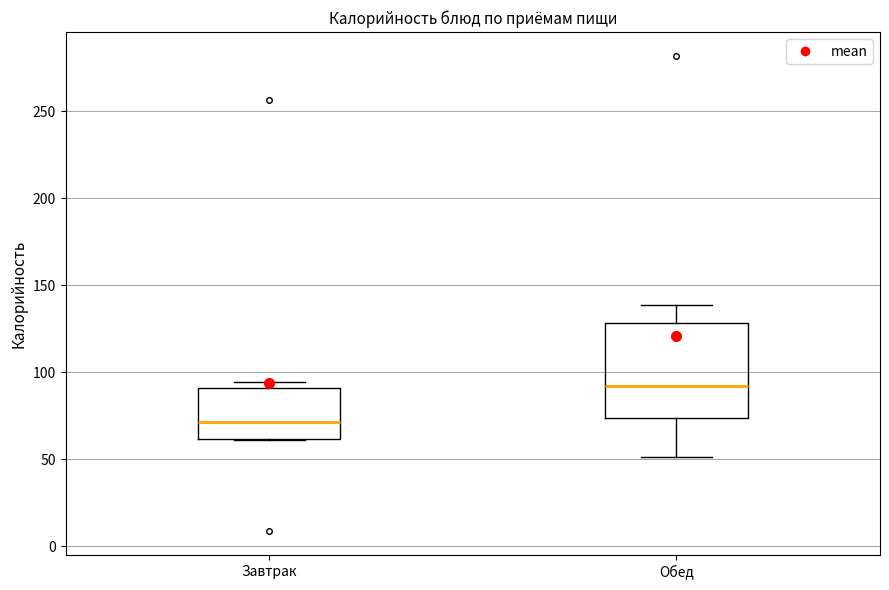

Comparing the boxes themselves (not the whiskers), which one is the tallest?

Обед